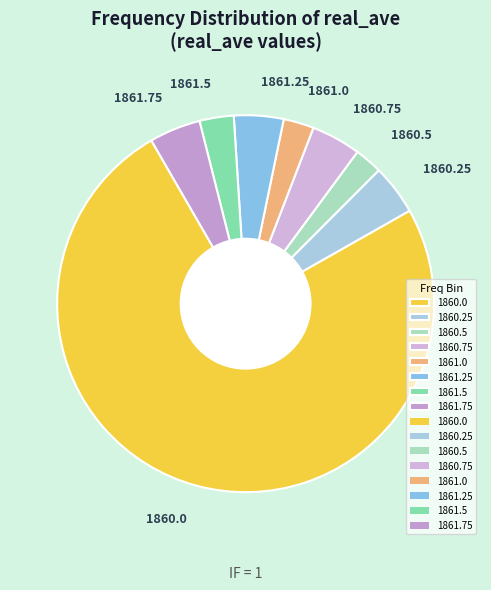

Which slice represents more than half of the pie?

1860.0